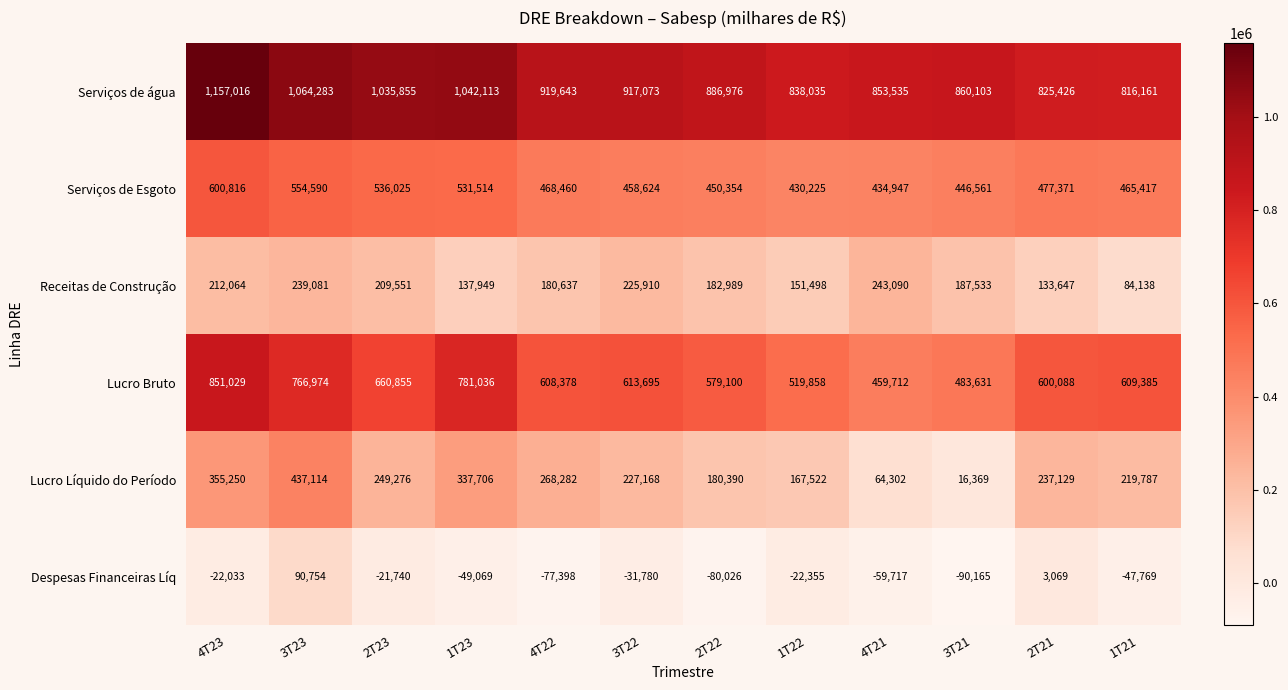

At how many categories does at least one series exceed 614701?

12